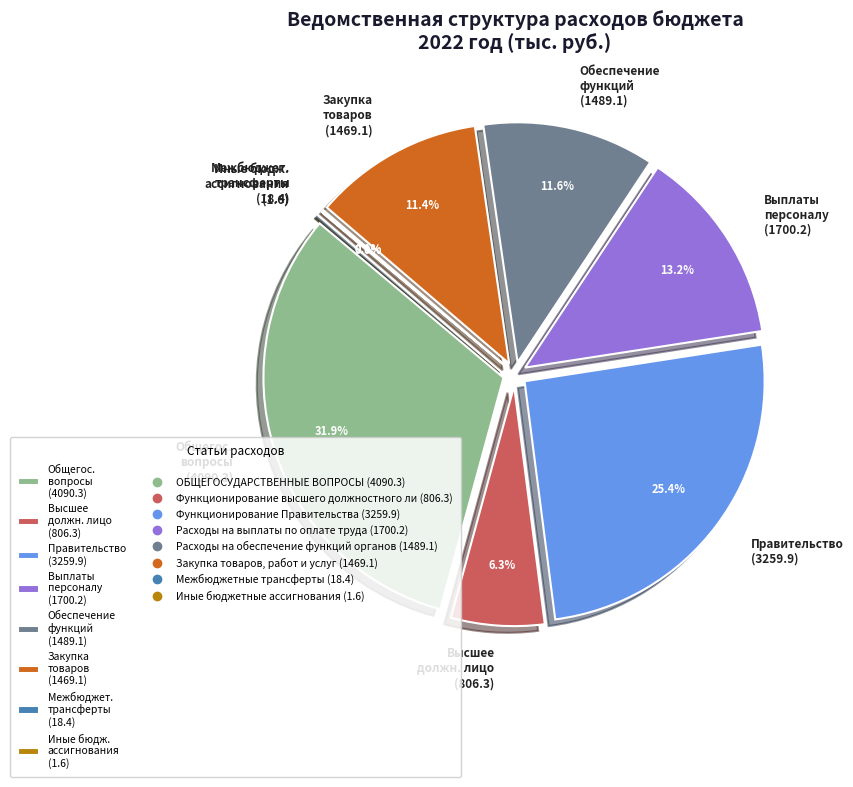

Does any single category account for the majority?

No